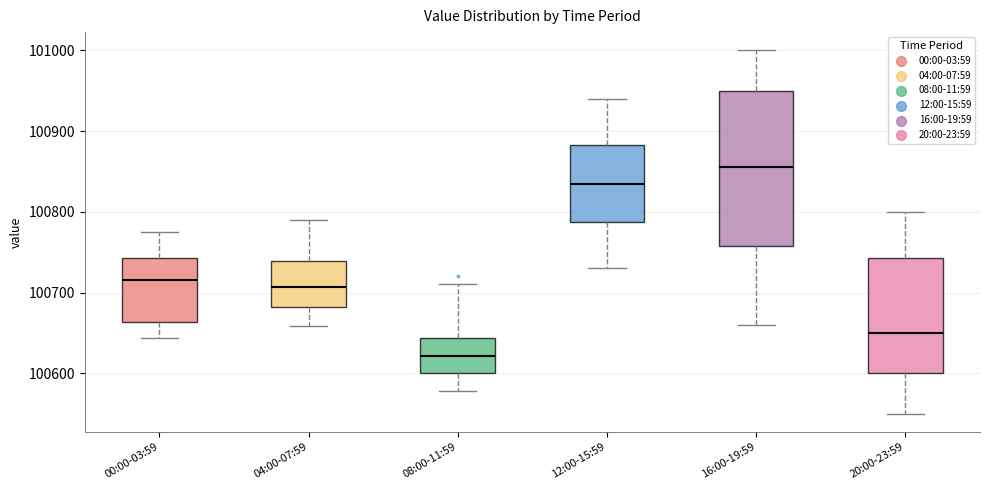

Reading left to right, read every box against the y-axis: the position of its median line, the range the box covers, and the ends of its whiskers. The values are not printed on the chart, so give them approximately, as read against the axis.

00:00-03:59: median 100720, box 100660 to 100740, whiskers 100640 to 100780
04:00-07:59: median 100710, box 100680 to 100740, whiskers 100660 to 100790
08:00-11:59: median 100620, box 100600 to 100640, whiskers 100580 to 100710
12:00-15:59: median 100840, box 100790 to 100880, whiskers 100730 to 100940
16:00-19:59: median 100860, box 100760 to 100950, whiskers 100660 to 101000
20:00-23:59: median 100650, box 100600 to 100740, whiskers 100550 to 100800